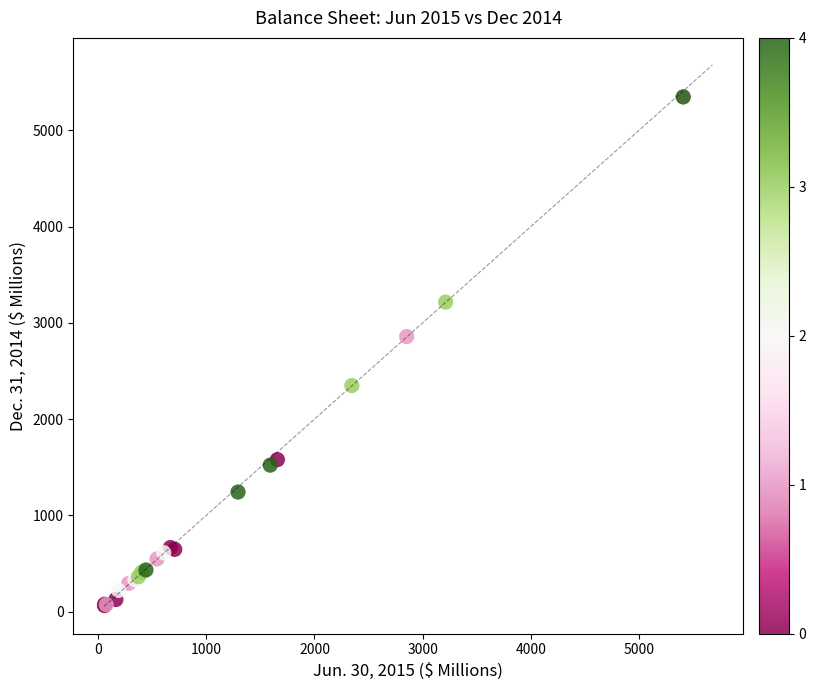

What Y value in the scatter plot is closest to 2705?

2857.6